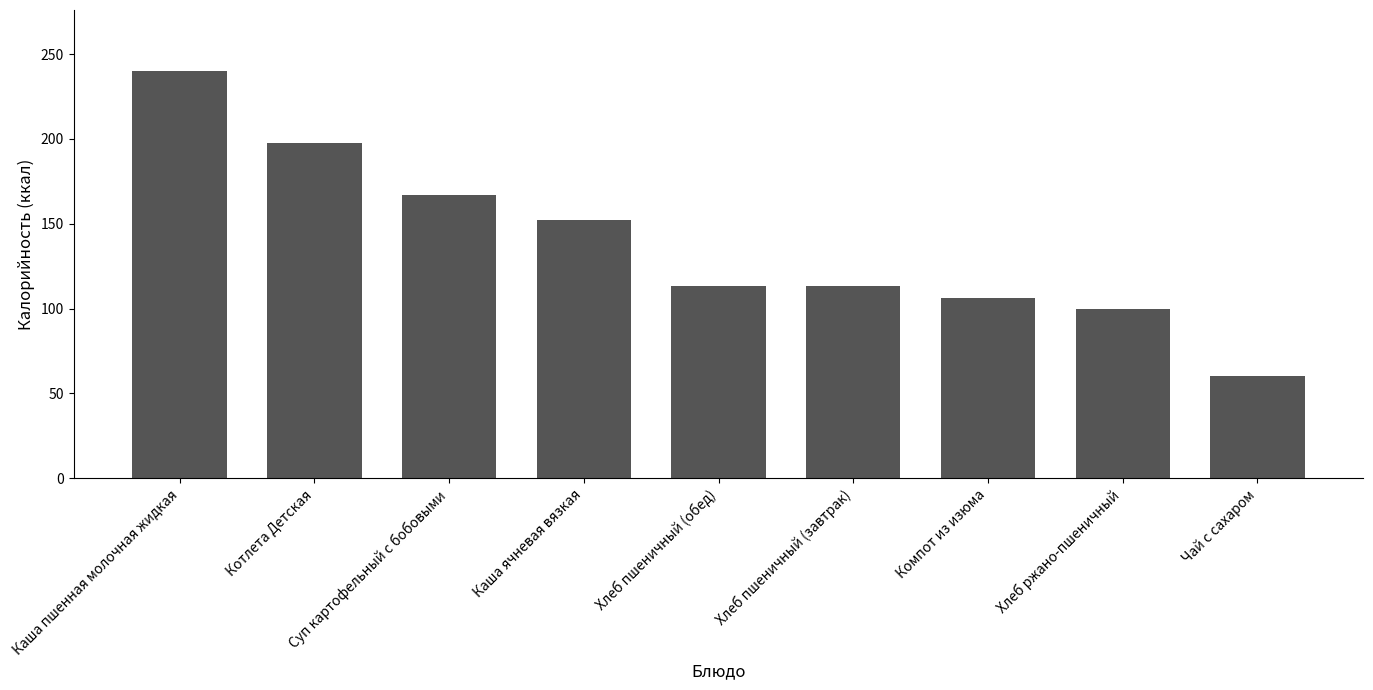

What is the maximum value shown in the chart?

240.0